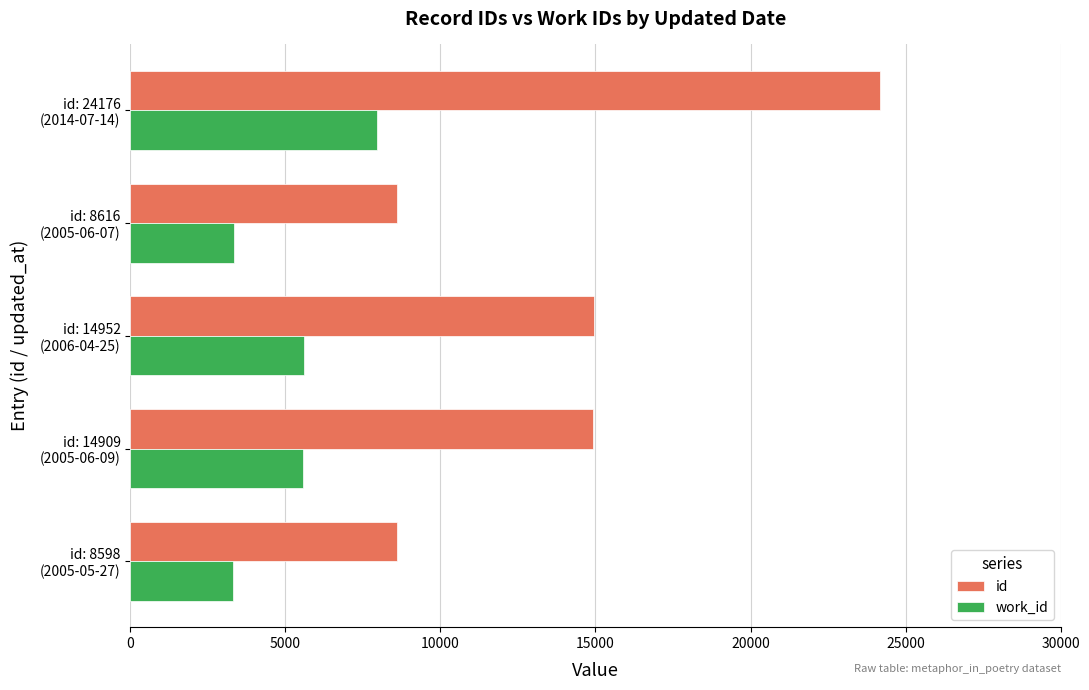

How many distinct data groups are displayed?

2